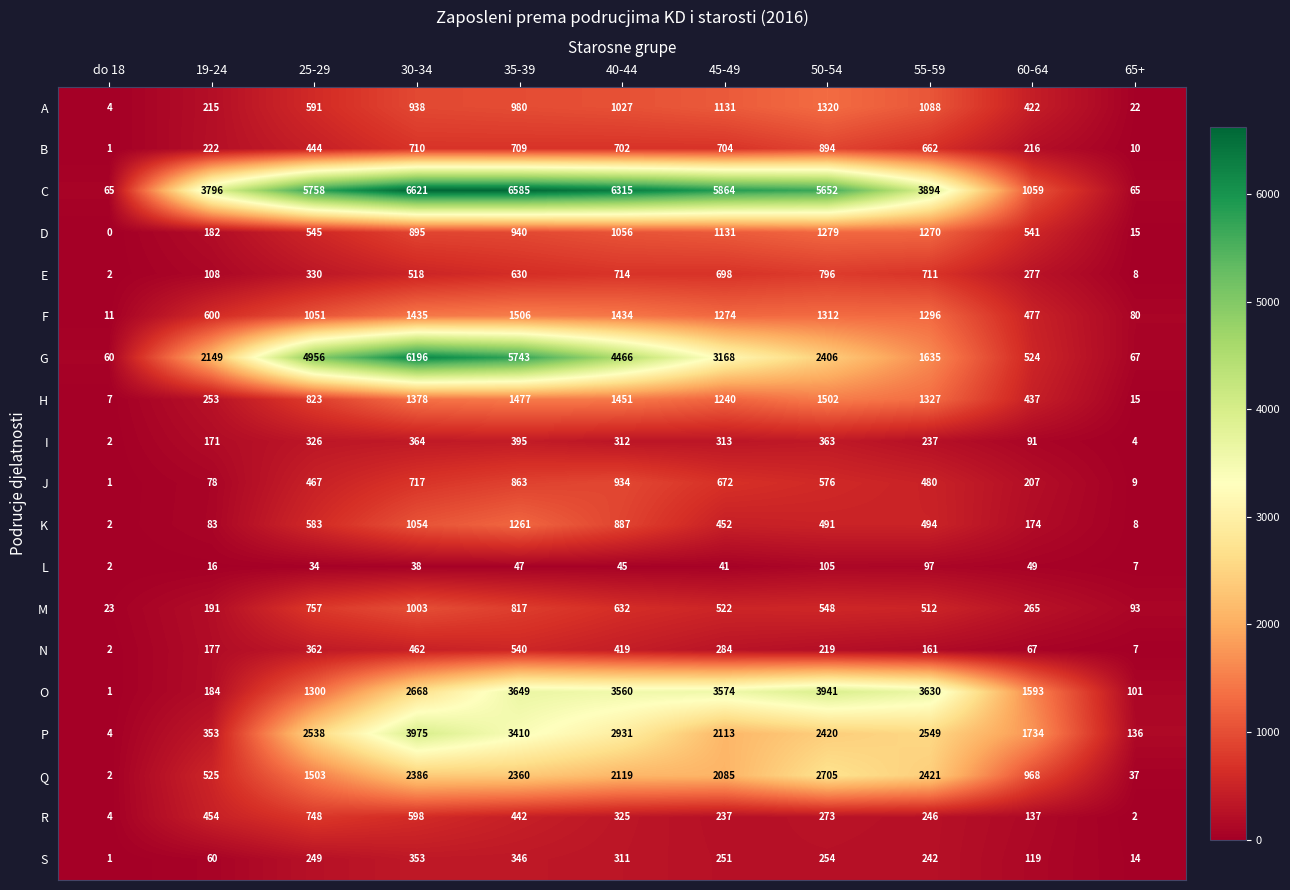

At which category is the sum across all series the highest?

35-39